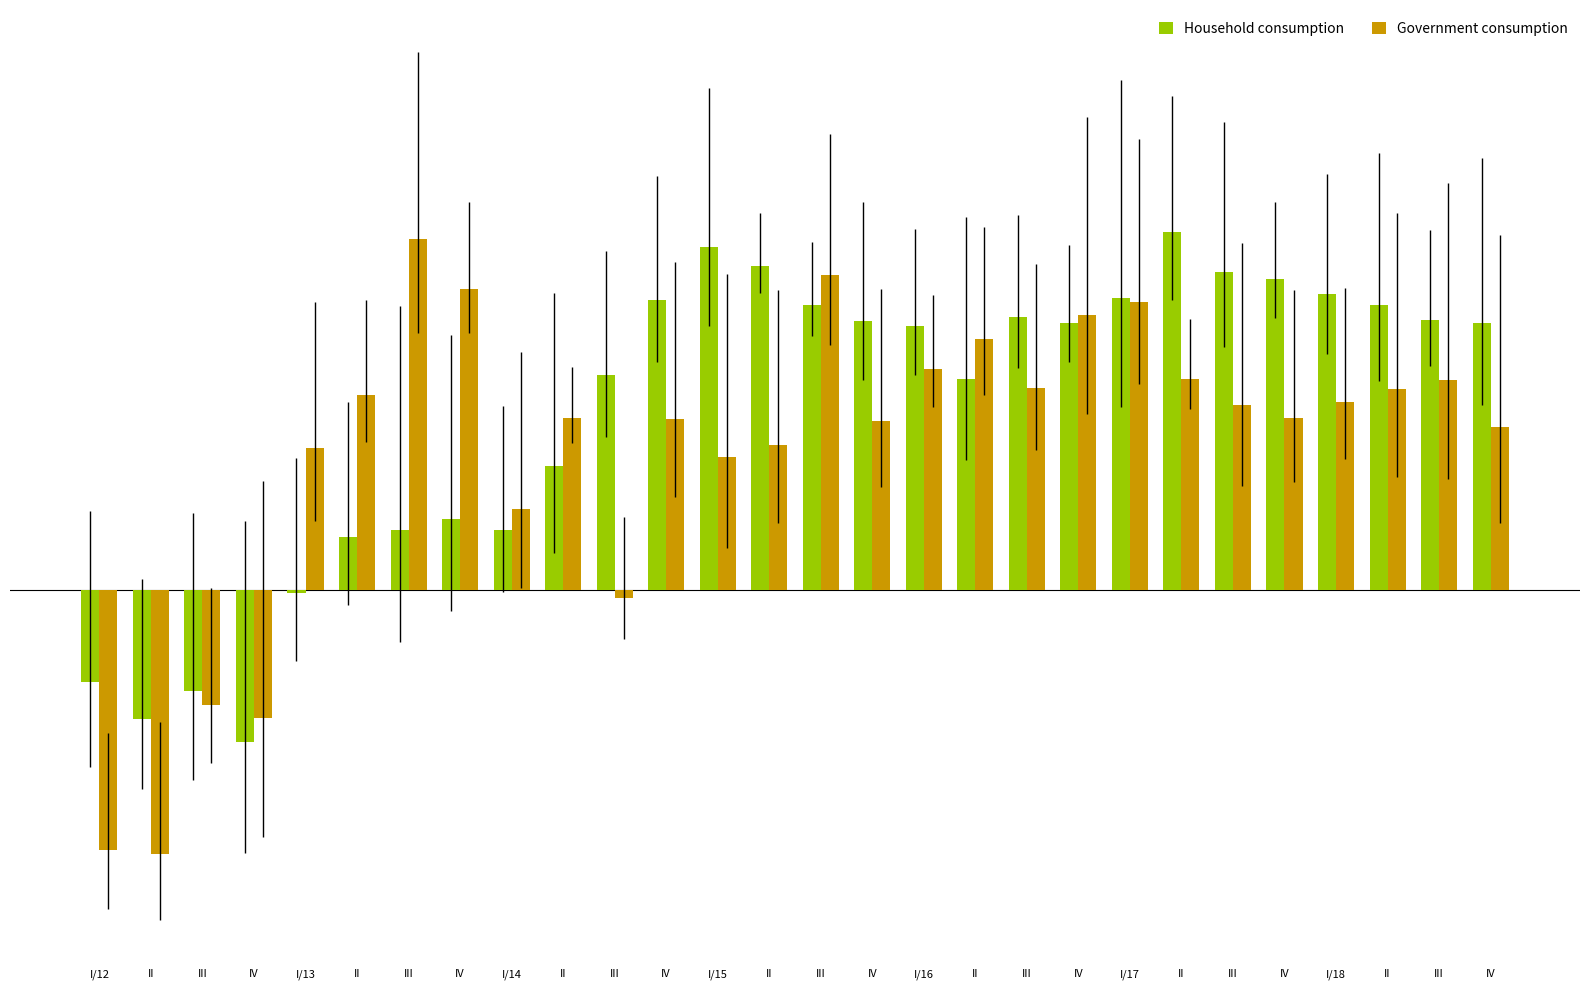

The Government consumption series shows 2.6 at II. True or false?

True